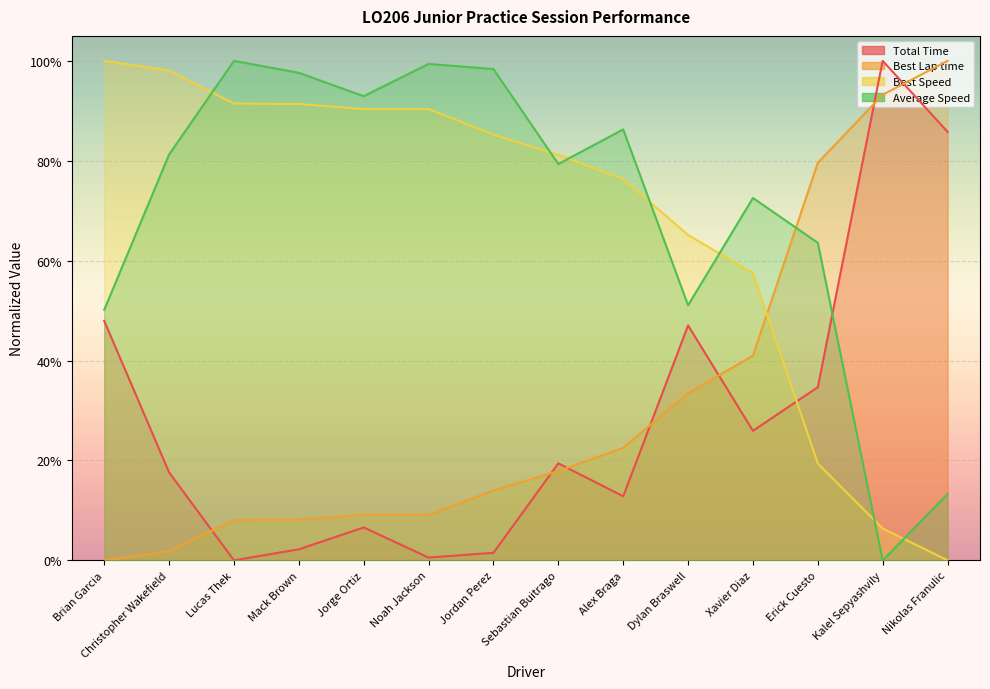

Reading left to right, what are all the values shown in this chart?

Total Time: 0.5	0.2	0.0	0.0	0.1	0.0	0.0	0.2	0.1	0.5	0.3	0.3	1.0	0.9
Best Lap time: 0.0	0.0	0.1	0.1	0.1	0.1	0.1	0.2	0.2	0.3	0.4	0.8	0.9	1.0
Best Speed: 1.0	1.0	0.9	0.9	0.9	0.9	0.9	0.8	0.8	0.7	0.6	0.2	0.1	0.0
Average Speed: 0.5	0.8	1.0	1.0	0.9	1.0	1.0	0.8	0.9	0.5	0.7	0.6	0.0	0.1